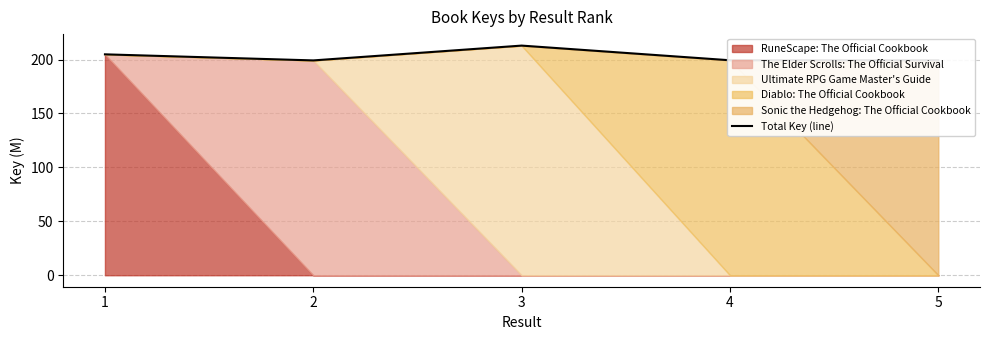

What is the sum of the values at 3 and 4?

412.2